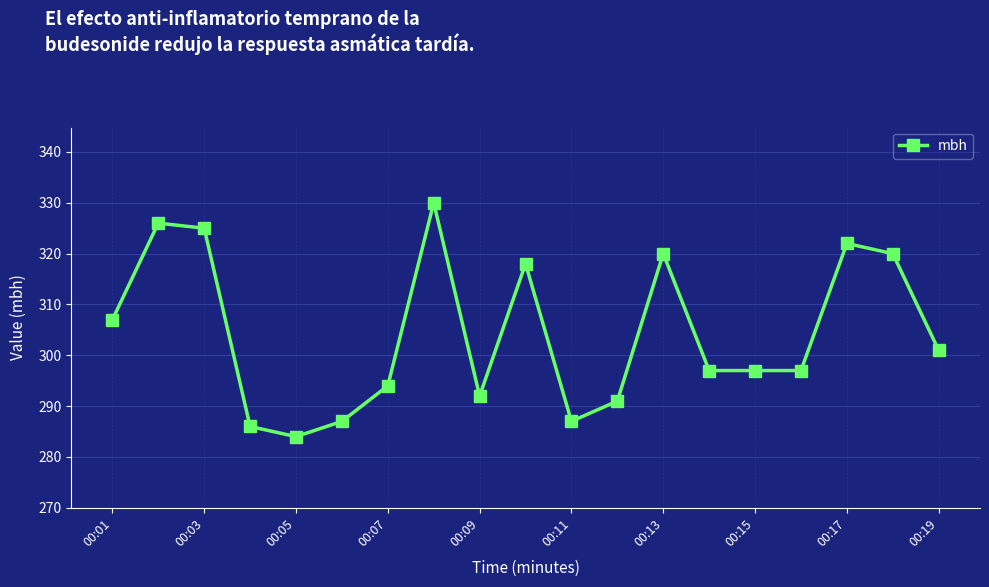

What is the value of the 18th point from the left?

320